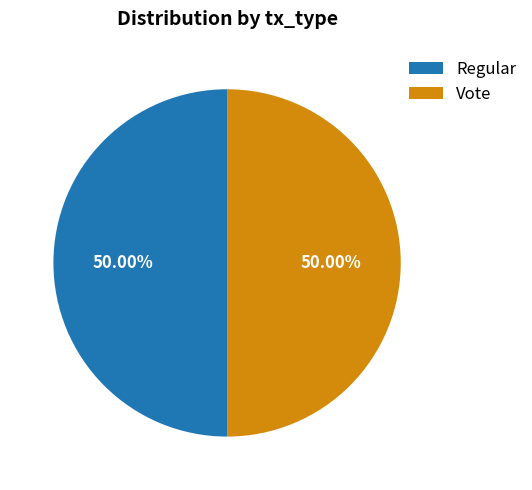

How many segments does this pie chart have?

2